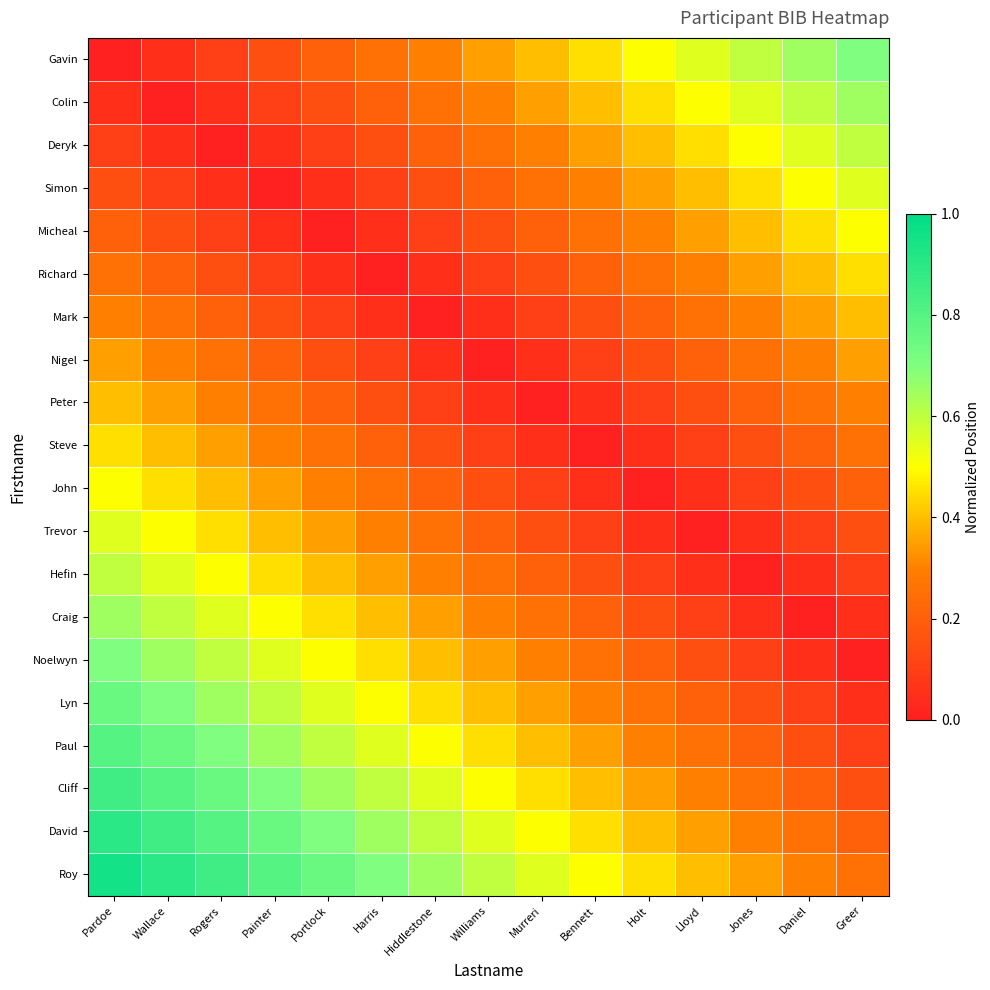

Reading right to left, transcribe all the data shown in this chart.

Gavin: Greer=0.7	Daniel=0.7	Jones=0.6	Lloyd=0.6	Holt=0.5	Bennett=0.5	Murreri=0.4	Williams=0.3	Hiddlestone=0.3	Harris=0.2	Portlock=0.2	Painter=0.1	Rogers=0.1	Wallace=0.1	Pardoe=0.0
Colin: Greer=0.7	Daniel=0.6	Jones=0.6	Lloyd=0.5	Holt=0.5	Bennett=0.4	Murreri=0.3	Williams=0.3	Hiddlestone=0.2	Harris=0.2	Portlock=0.1	Painter=0.1	Rogers=0.1	Wallace=0.0	Pardoe=0.1
Deryk: Greer=0.6	Daniel=0.6	Jones=0.5	Lloyd=0.5	Holt=0.4	Bennett=0.3	Murreri=0.3	Williams=0.2	Hiddlestone=0.2	Harris=0.1	Portlock=0.1	Painter=0.1	Rogers=0.0	Wallace=0.1	Pardoe=0.1
Simon: Greer=0.6	Daniel=0.5	Jones=0.5	Lloyd=0.4	Holt=0.3	Bennett=0.3	Murreri=0.2	Williams=0.2	Hiddlestone=0.1	Harris=0.1	Portlock=0.1	Painter=0.0	Rogers=0.1	Wallace=0.1	Pardoe=0.1
Micheal: Greer=0.5	Daniel=0.5	Jones=0.4	Lloyd=0.3	Holt=0.3	Bennett=0.2	Murreri=0.2	Williams=0.1	Hiddlestone=0.1	Harris=0.1	Portlock=0.0	Painter=0.1	Rogers=0.1	Wallace=0.1	Pardoe=0.2
Richard: Greer=0.5	Daniel=0.4	Jones=0.3	Lloyd=0.3	Holt=0.2	Bennett=0.2	Murreri=0.1	Williams=0.1	Hiddlestone=0.1	Harris=0.0	Portlock=0.1	Painter=0.1	Rogers=0.1	Wallace=0.2	Pardoe=0.2
Mark: Greer=0.4	Daniel=0.3	Jones=0.3	Lloyd=0.2	Holt=0.2	Bennett=0.1	Murreri=0.1	Williams=0.1	Hiddlestone=0.0	Harris=0.1	Portlock=0.1	Painter=0.1	Rogers=0.2	Wallace=0.2	Pardoe=0.3
Nigel: Greer=0.3	Daniel=0.3	Jones=0.2	Lloyd=0.2	Holt=0.1	Bennett=0.1	Murreri=0.1	Williams=0.0	Hiddlestone=0.1	Harris=0.1	Portlock=0.1	Painter=0.2	Rogers=0.2	Wallace=0.3	Pardoe=0.3
Peter: Greer=0.3	Daniel=0.2	Jones=0.2	Lloyd=0.1	Holt=0.1	Bennett=0.1	Murreri=0.0	Williams=0.1	Hiddlestone=0.1	Harris=0.1	Portlock=0.2	Painter=0.2	Rogers=0.3	Wallace=0.3	Pardoe=0.4
Steve: Greer=0.2	Daniel=0.2	Jones=0.1	Lloyd=0.1	Holt=0.1	Bennett=0.0	Murreri=0.1	Williams=0.1	Hiddlestone=0.1	Harris=0.2	Portlock=0.2	Painter=0.3	Rogers=0.3	Wallace=0.4	Pardoe=0.5
John: Greer=0.2	Daniel=0.1	Jones=0.1	Lloyd=0.1	Holt=0.0	Bennett=0.1	Murreri=0.1	Williams=0.1	Hiddlestone=0.2	Harris=0.2	Portlock=0.3	Painter=0.3	Rogers=0.4	Wallace=0.5	Pardoe=0.5
Trevor: Greer=0.1	Daniel=0.1	Jones=0.1	Lloyd=0.0	Holt=0.1	Bennett=0.1	Murreri=0.1	Williams=0.2	Hiddlestone=0.2	Harris=0.3	Portlock=0.3	Painter=0.4	Rogers=0.5	Wallace=0.5	Pardoe=0.6
Hefin: Greer=0.1	Daniel=0.1	Jones=0.0	Lloyd=0.1	Holt=0.1	Bennett=0.1	Murreri=0.2	Williams=0.2	Hiddlestone=0.3	Harris=0.3	Portlock=0.4	Painter=0.5	Rogers=0.5	Wallace=0.6	Pardoe=0.6
Craig: Greer=0.1	Daniel=0.0	Jones=0.1	Lloyd=0.1	Holt=0.1	Bennett=0.2	Murreri=0.2	Williams=0.3	Hiddlestone=0.3	Harris=0.4	Portlock=0.5	Painter=0.5	Rogers=0.6	Wallace=0.6	Pardoe=0.7
Noelwyn: Greer=0.0	Daniel=0.1	Jones=0.1	Lloyd=0.1	Holt=0.2	Bennett=0.2	Murreri=0.3	Williams=0.3	Hiddlestone=0.4	Harris=0.5	Portlock=0.5	Painter=0.6	Rogers=0.6	Wallace=0.7	Pardoe=0.7
Lyn: Greer=0.1	Daniel=0.1	Jones=0.1	Lloyd=0.2	Holt=0.2	Bennett=0.3	Murreri=0.3	Williams=0.4	Hiddlestone=0.5	Harris=0.5	Portlock=0.6	Painter=0.6	Rogers=0.7	Wallace=0.7	Pardoe=0.8
Paul: Greer=0.1	Daniel=0.1	Jones=0.2	Lloyd=0.2	Holt=0.3	Bennett=0.3	Murreri=0.4	Williams=0.5	Hiddlestone=0.5	Harris=0.6	Portlock=0.6	Painter=0.7	Rogers=0.7	Wallace=0.8	Pardoe=0.8
Cliff: Greer=0.1	Daniel=0.2	Jones=0.2	Lloyd=0.3	Holt=0.3	Bennett=0.4	Murreri=0.5	Williams=0.5	Hiddlestone=0.6	Harris=0.6	Portlock=0.7	Painter=0.7	Rogers=0.8	Wallace=0.8	Pardoe=0.8
David: Greer=0.2	Daniel=0.2	Jones=0.3	Lloyd=0.3	Holt=0.4	Bennett=0.5	Murreri=0.5	Williams=0.6	Hiddlestone=0.6	Harris=0.7	Portlock=0.7	Painter=0.8	Rogers=0.8	Wallace=0.8	Pardoe=0.9
Roy: Greer=0.2	Daniel=0.3	Jones=0.3	Lloyd=0.4	Holt=0.5	Bennett=0.5	Murreri=0.6	Williams=0.6	Hiddlestone=0.7	Harris=0.7	Portlock=0.8	Painter=0.8	Rogers=0.8	Wallace=0.9	Pardoe=0.9